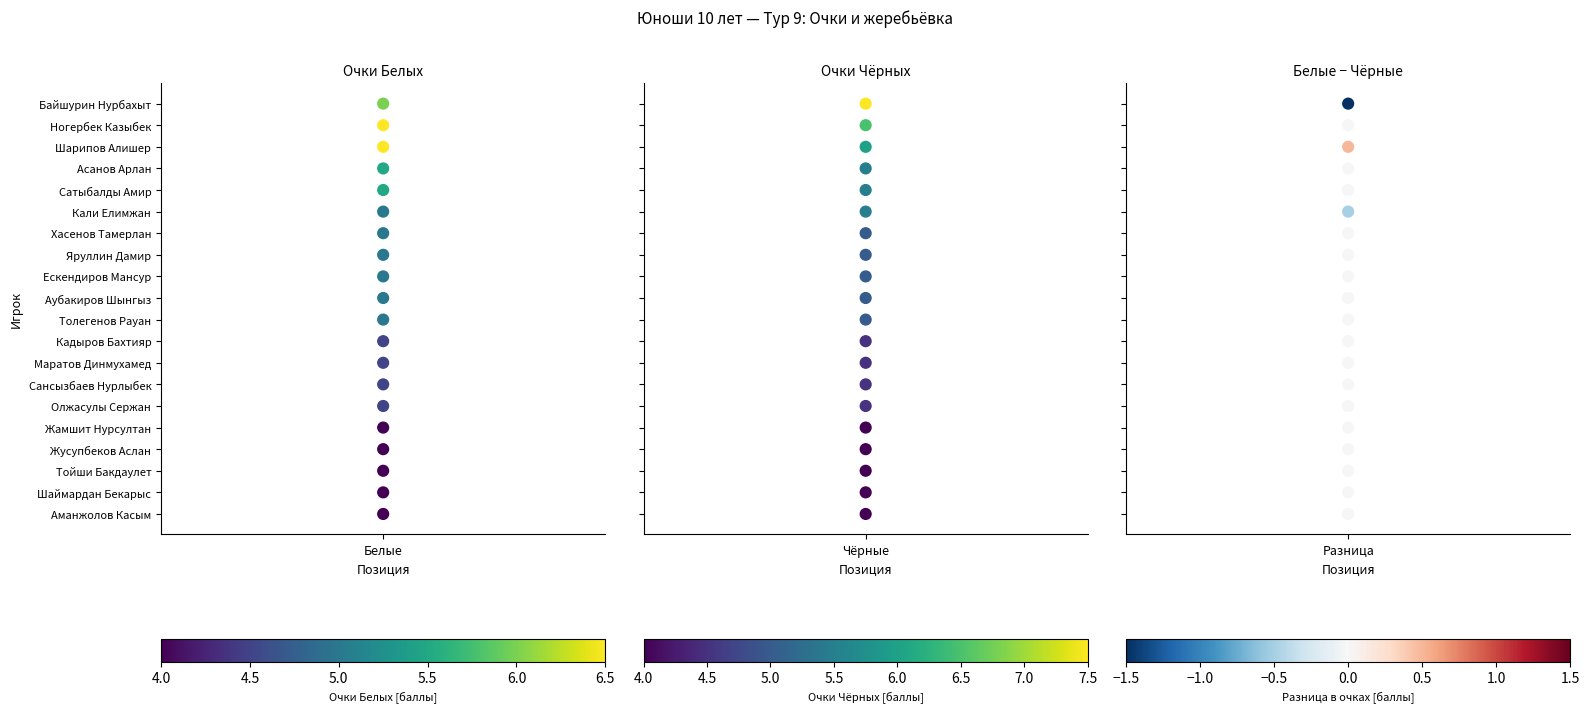

How many series are shown in this chart?

3